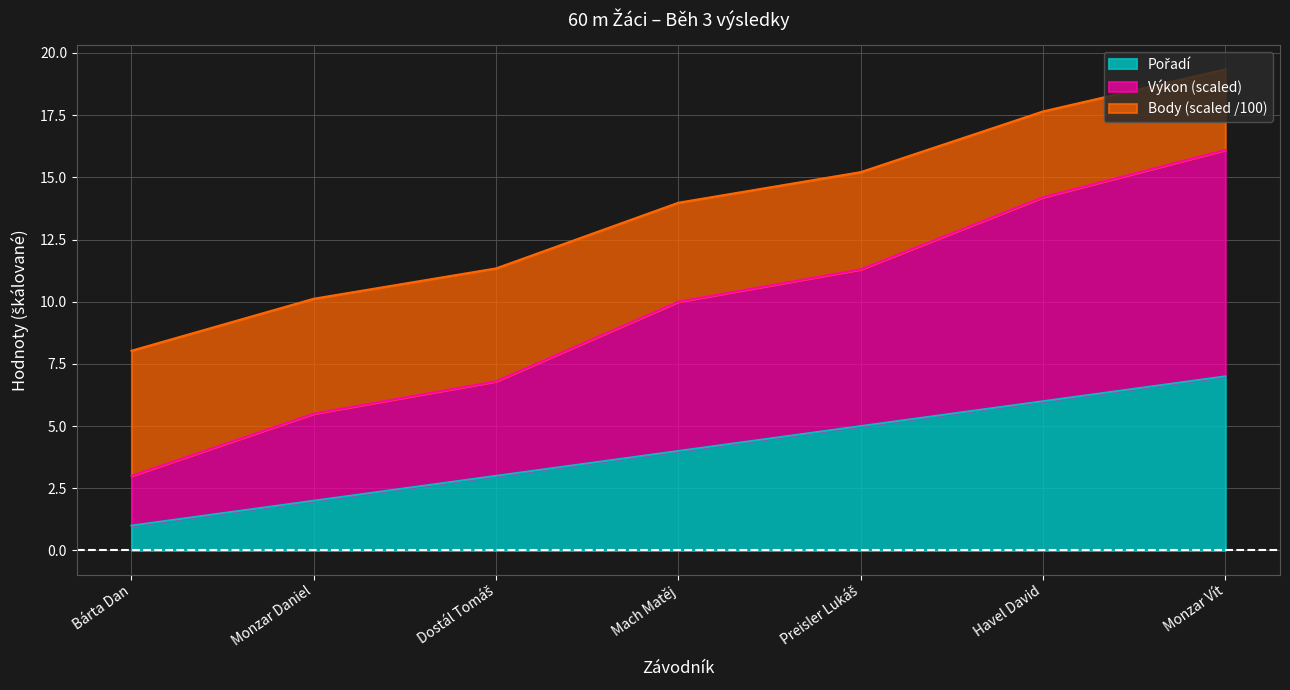

What are all the series names shown in the legend?

Pořadí, Výkon, Body